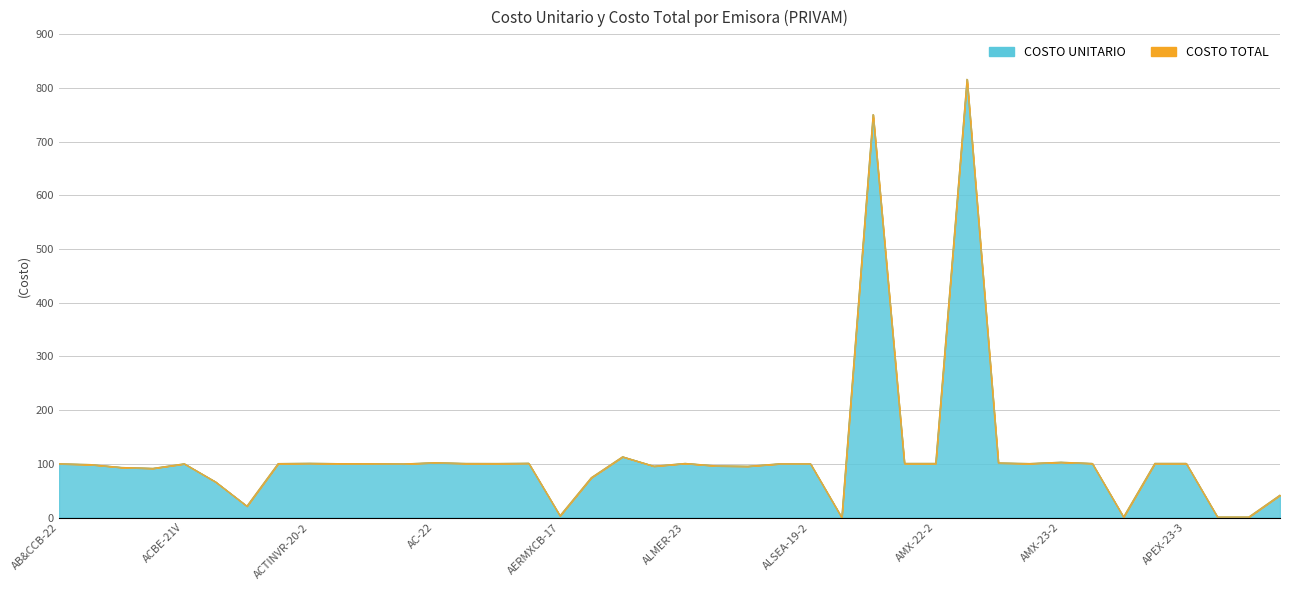

How many data points does each series have?

40